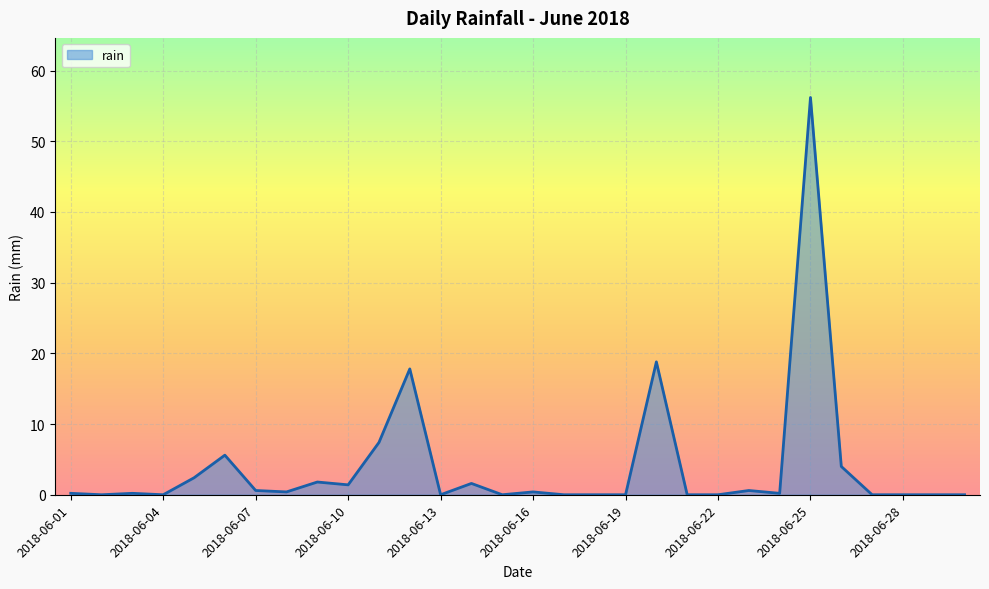

What is the greatest value displayed?

56.2